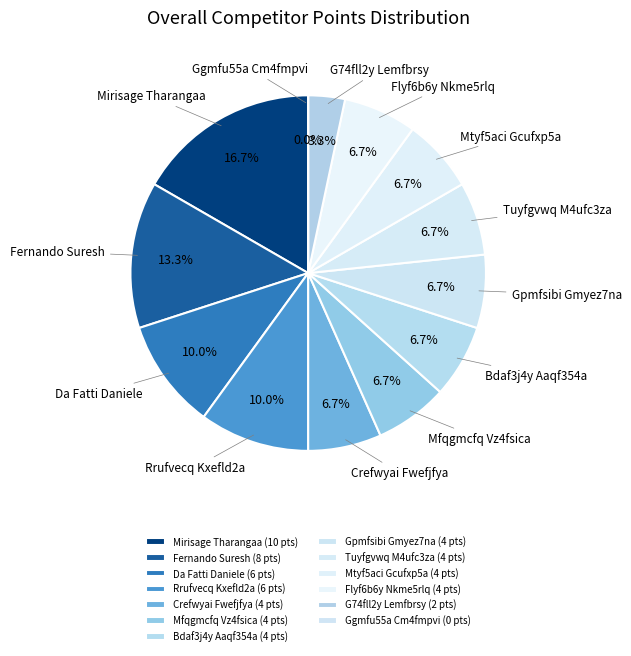

What is the ratio of the value at Fernando Suresh to the value at Tuyfgvwq M4ufc3za?

2.0